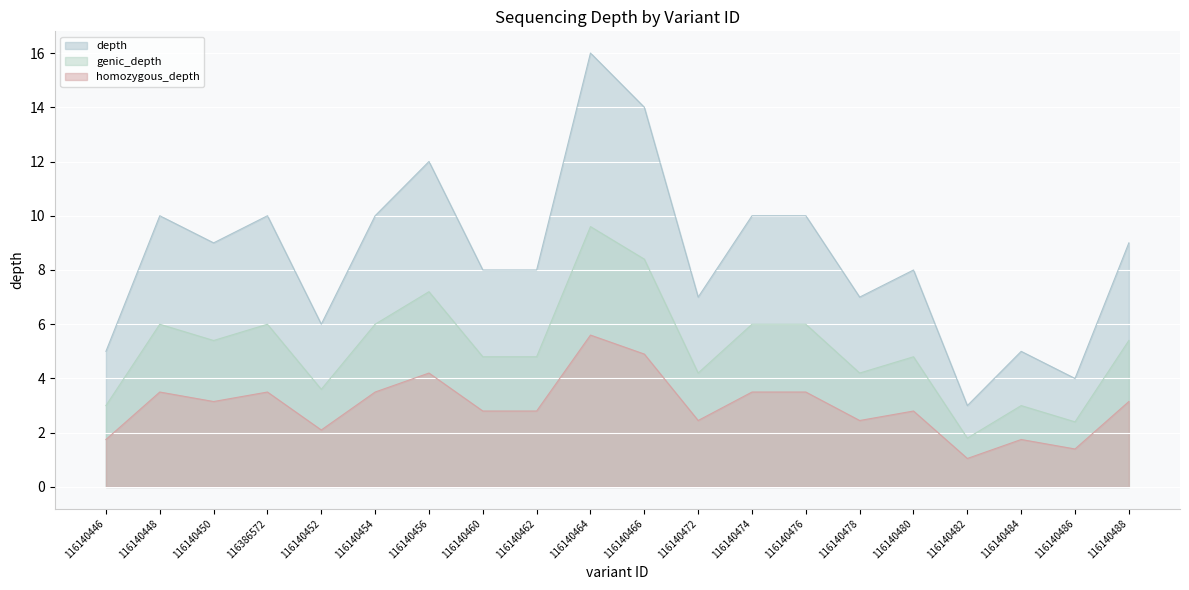

How many interior local peaks (higher than both neighbors) does the data have?

6